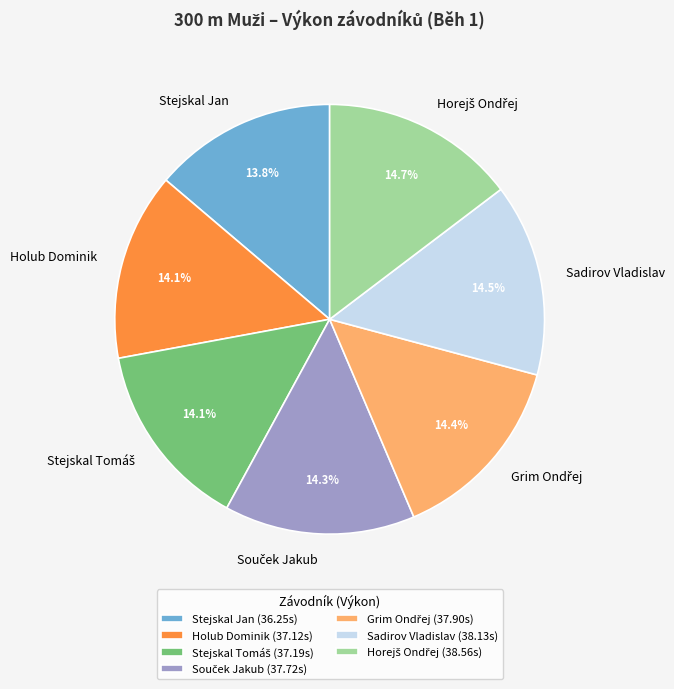

Does any single category account for the majority?

No